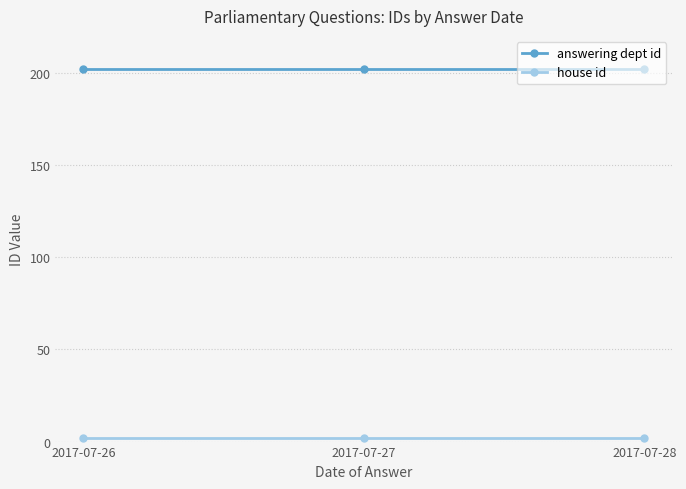

Is it true that answering dept id equals 280 at 2017-07-28?

False